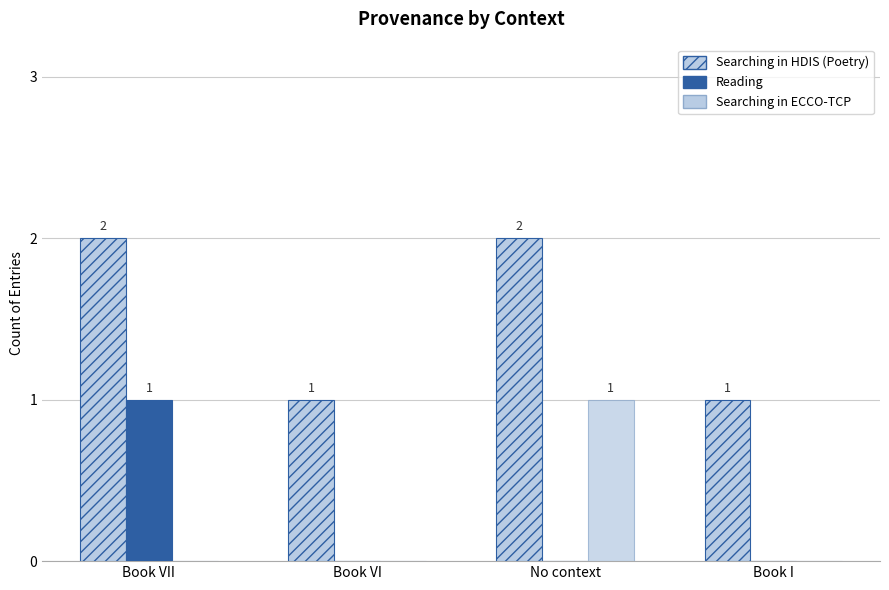

Is it true that Reading equals 0 at Book I?

True